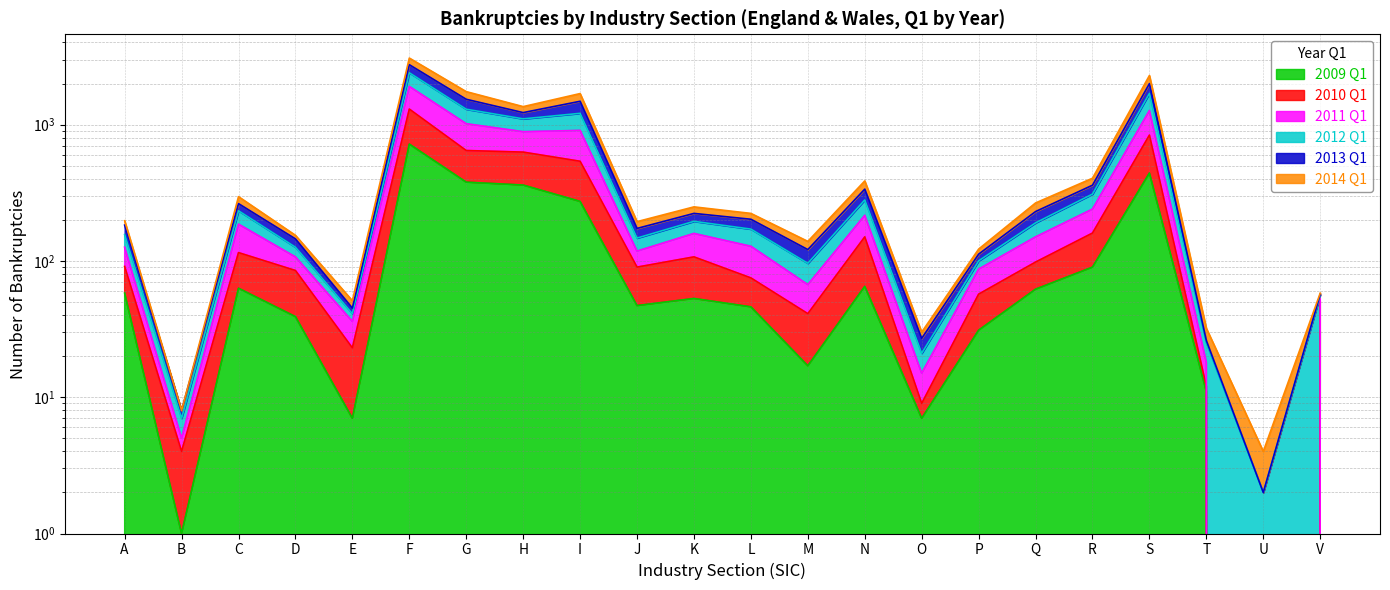

How many interior local peaks does the 2010 Q1 series have?

5